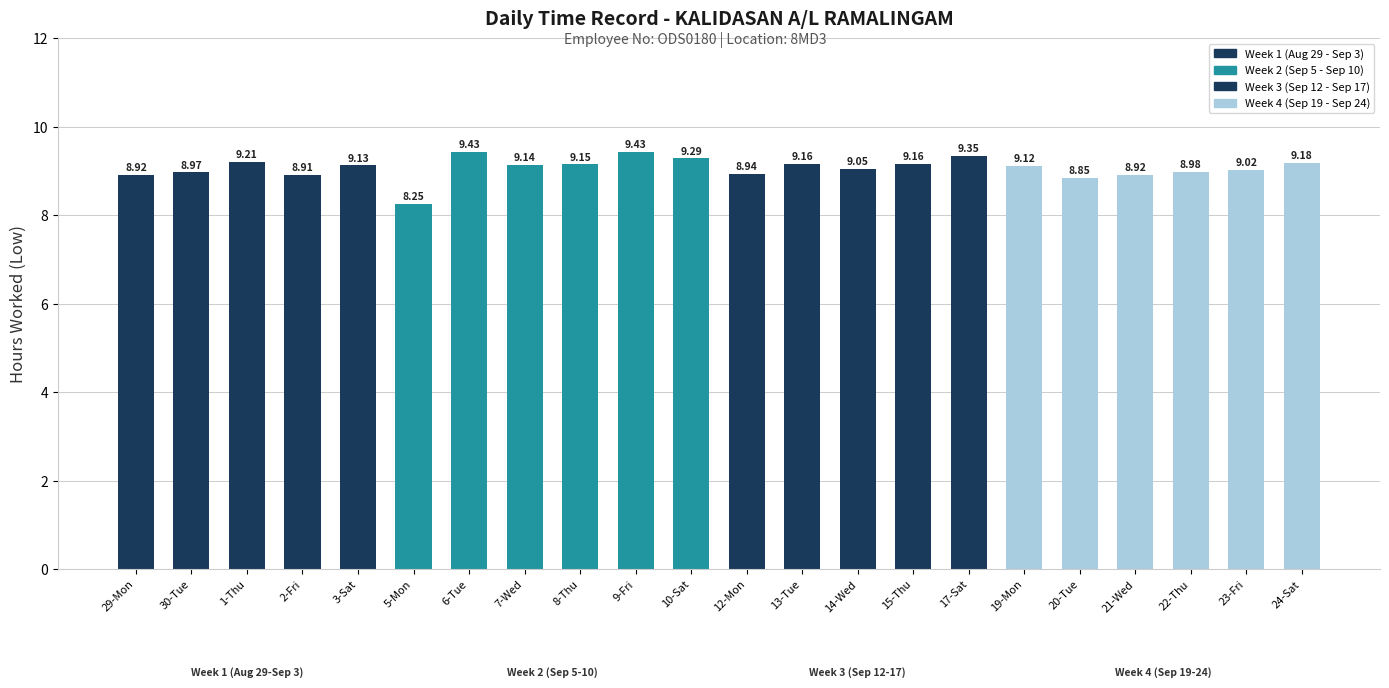

What is the greatest value displayed?

9.4